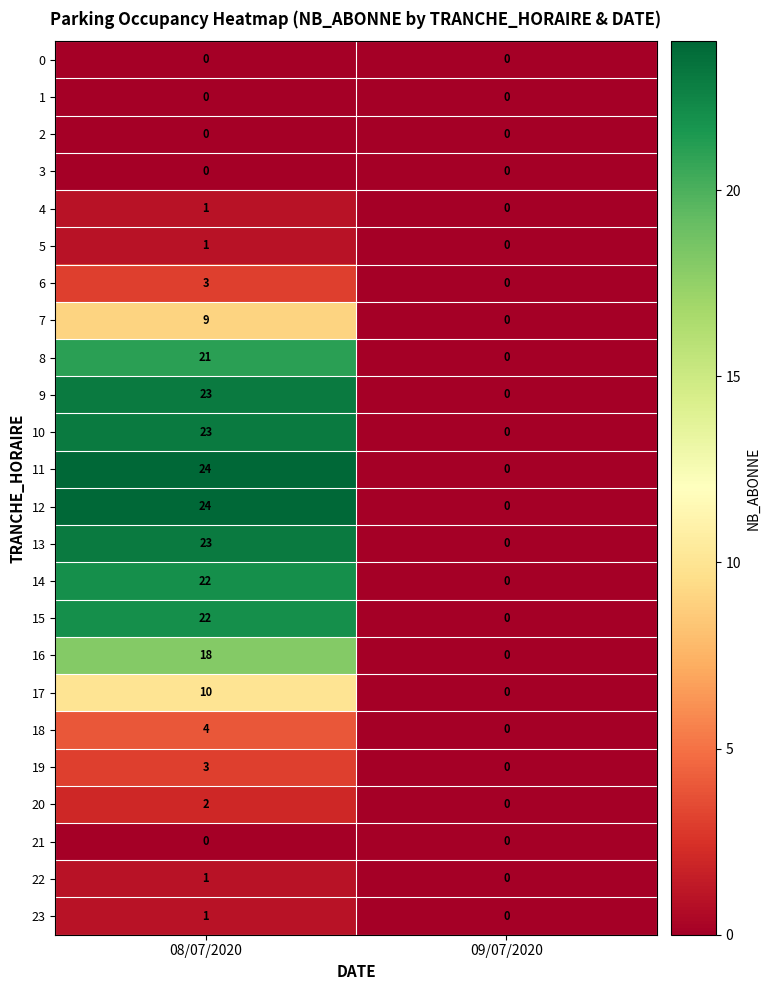

The 11 series shows -16 at 09/07/2020. True or false?

False